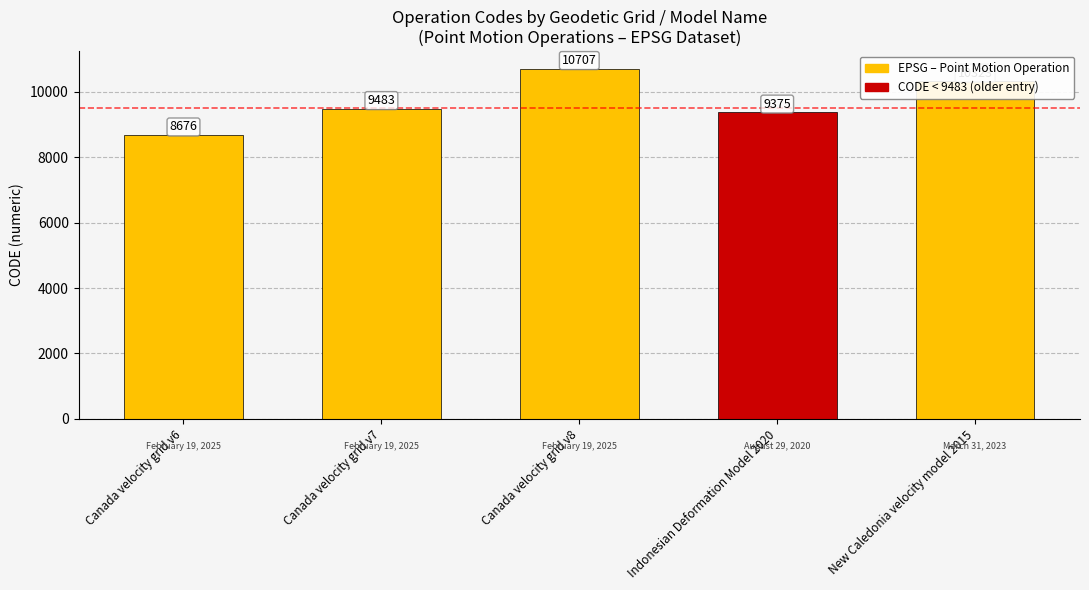

What is the maximum value shown in the chart?

10707